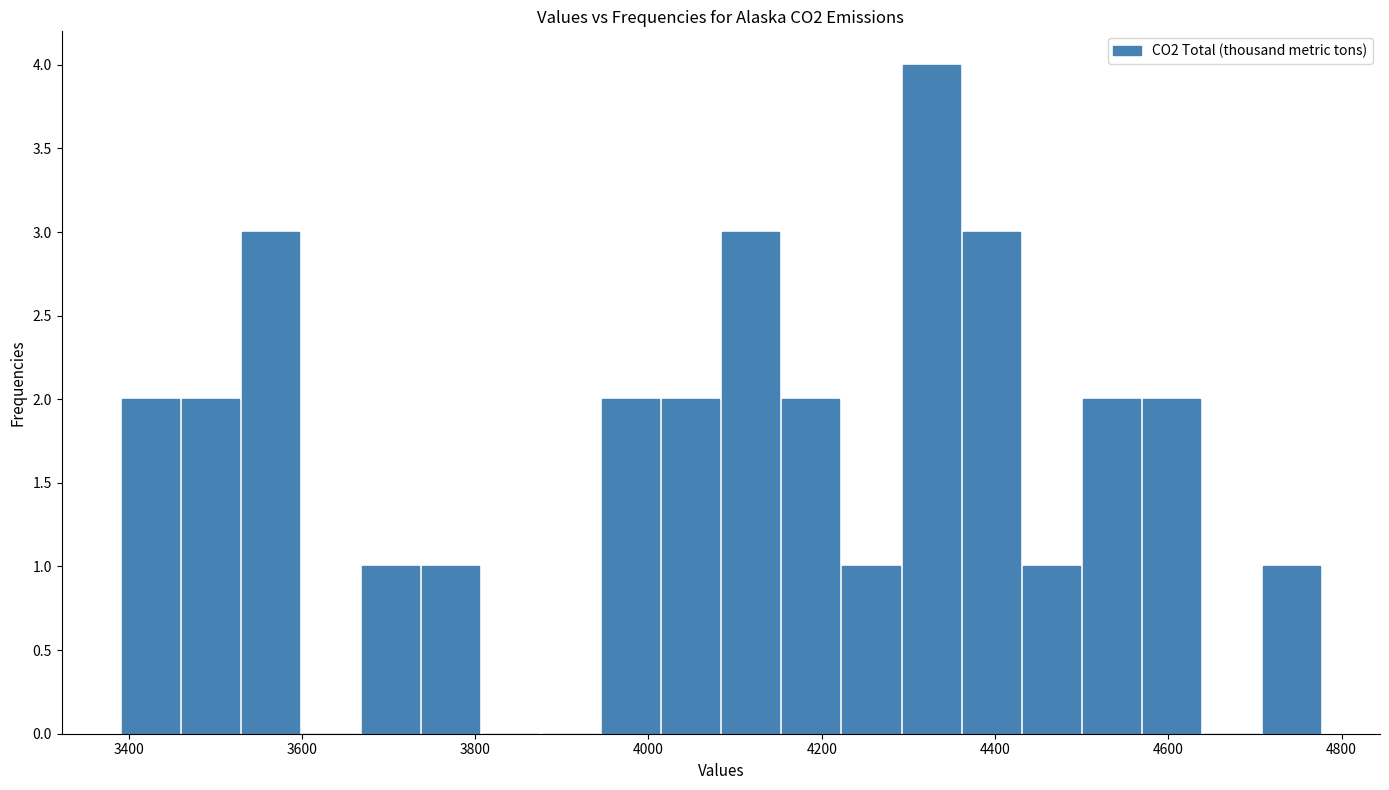

Read against the x-axis, roughly where is the centre of the tallest bar?

4320